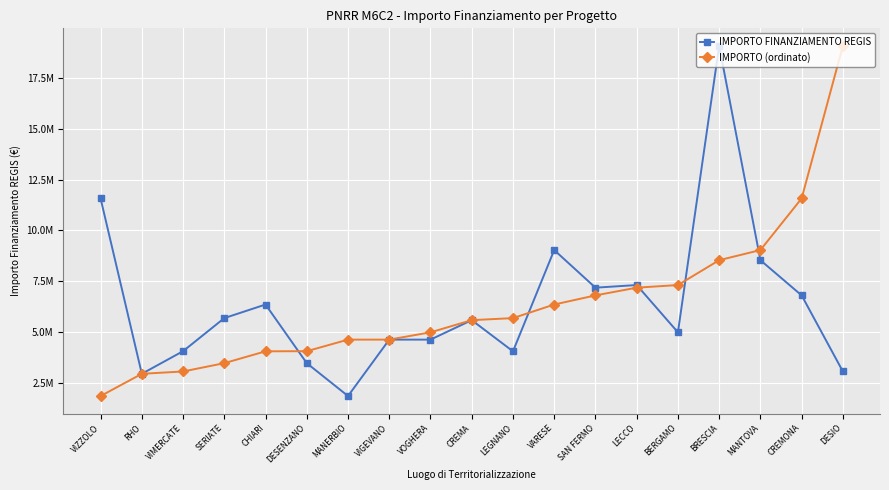

Which series has the largest range (max minus min)?

IMPORTO FINANZIAMENTO REGIS